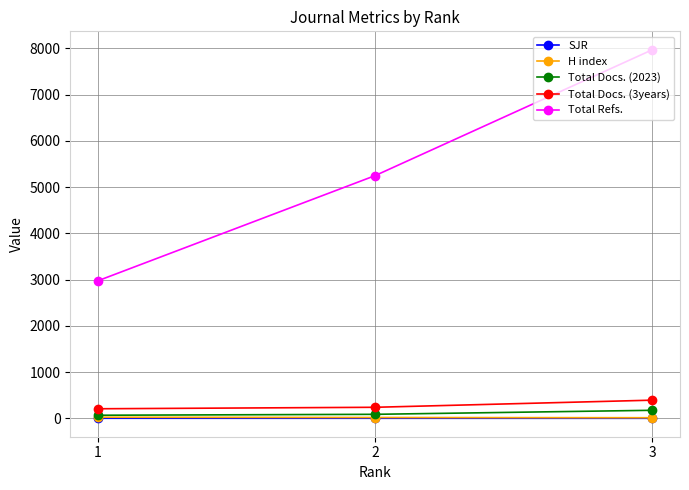

Rank the series by their maximum value, from lowest to highest.

SJR, H index, Total Docs. (2023), Total Docs. (3years), Total Refs.